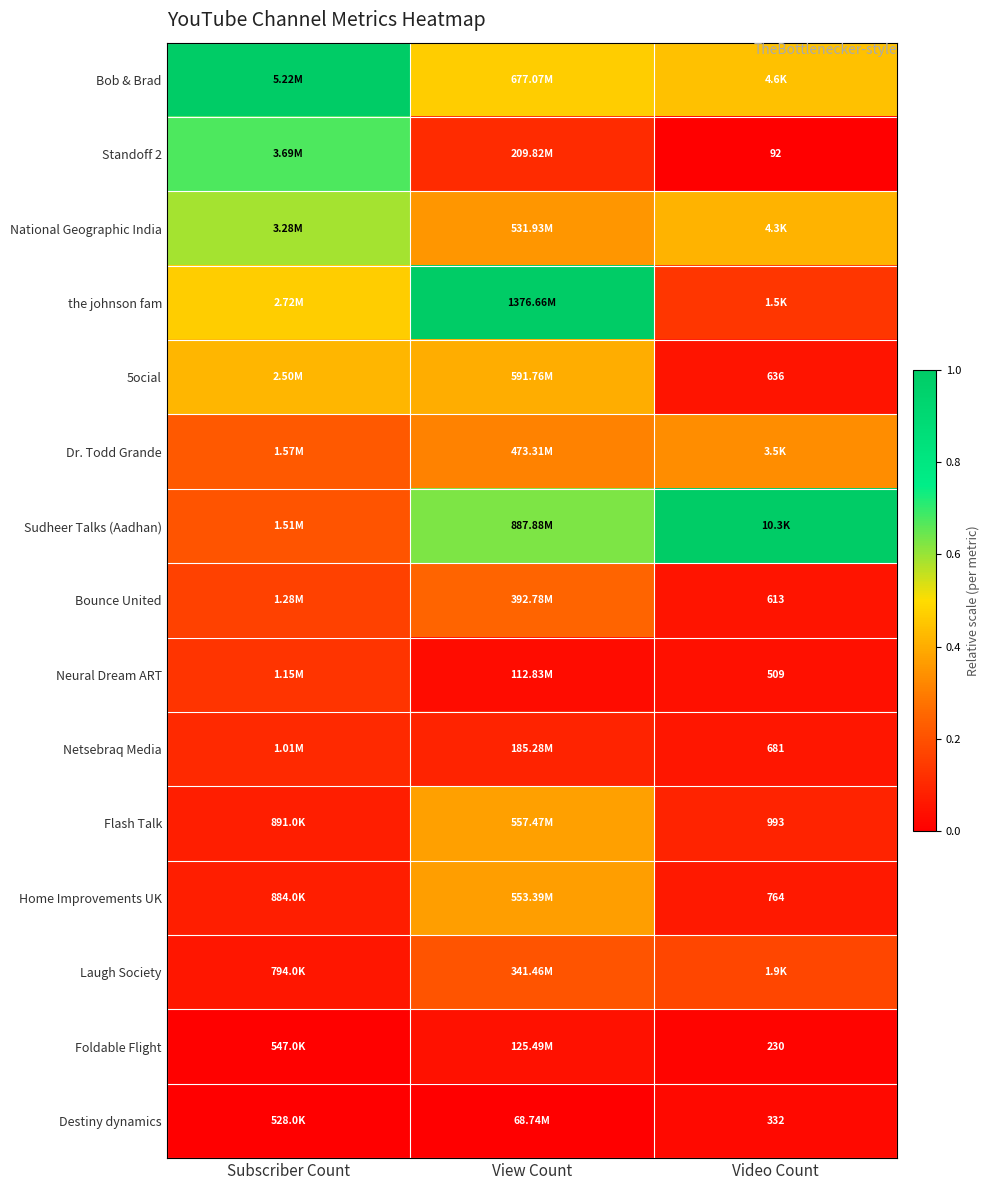

Which category has the lowest value in the 5ocial series?

Video Count